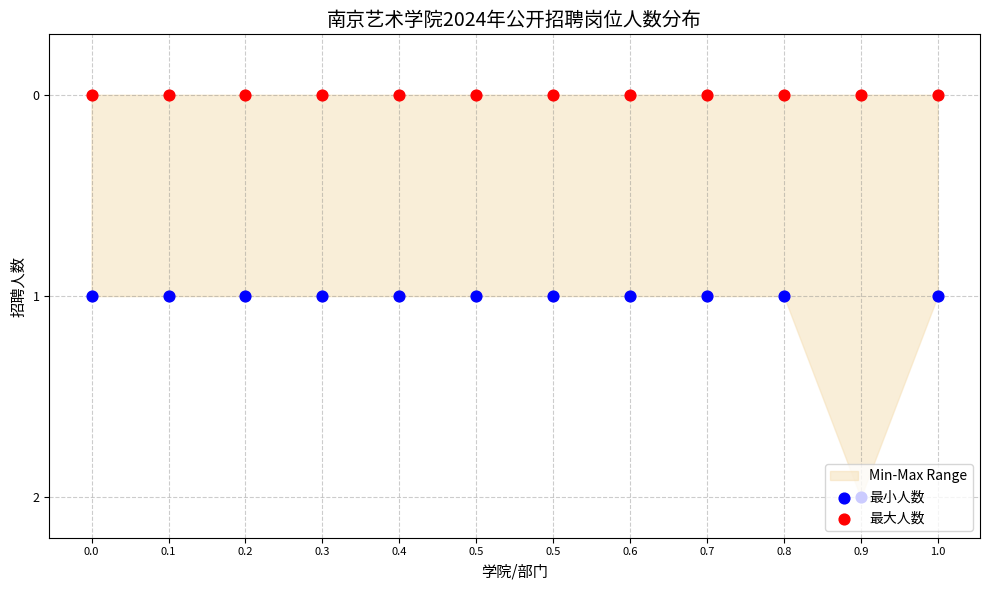

Which series has the widest spread of Y values?

最小人数